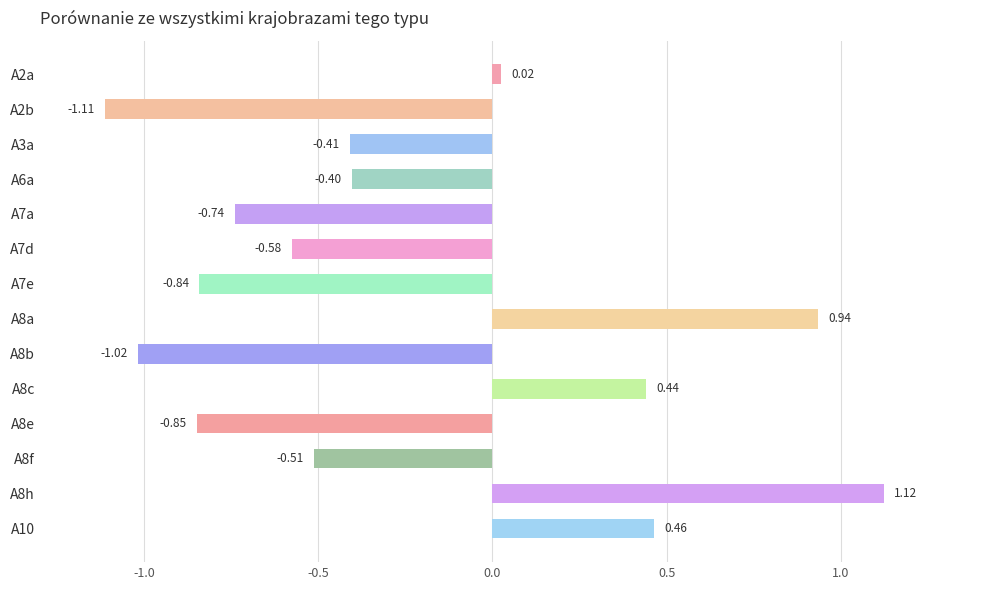

Which has a higher value, A8f or A8h?

A8h